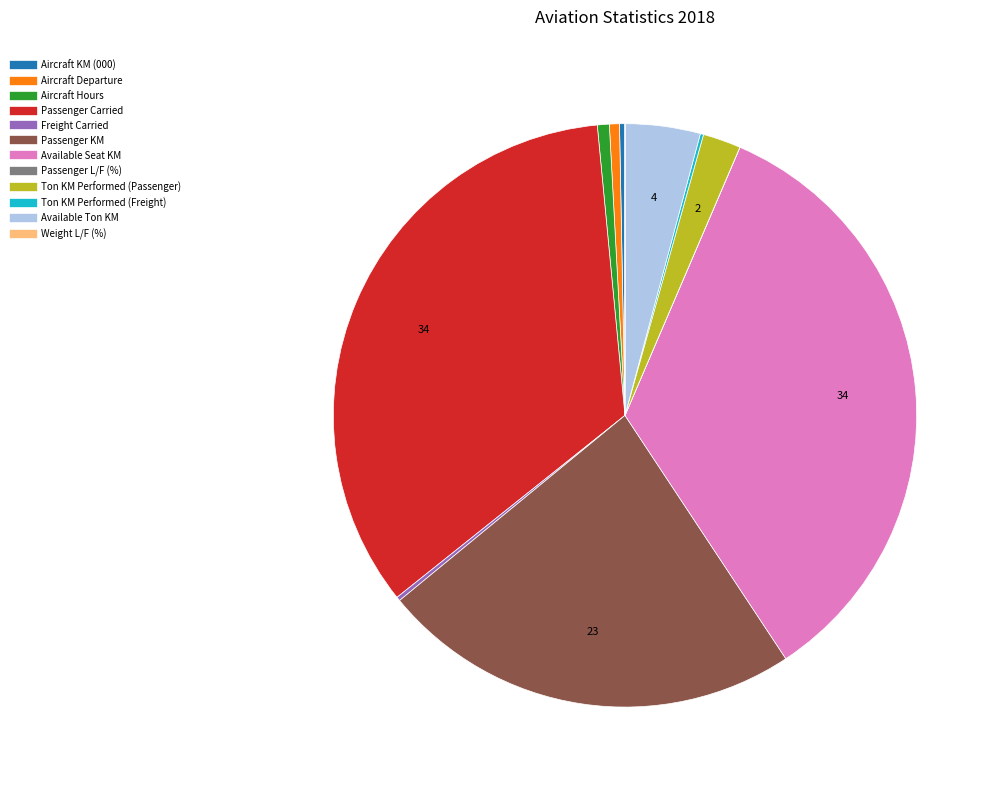

Does any single category account for the majority?

No